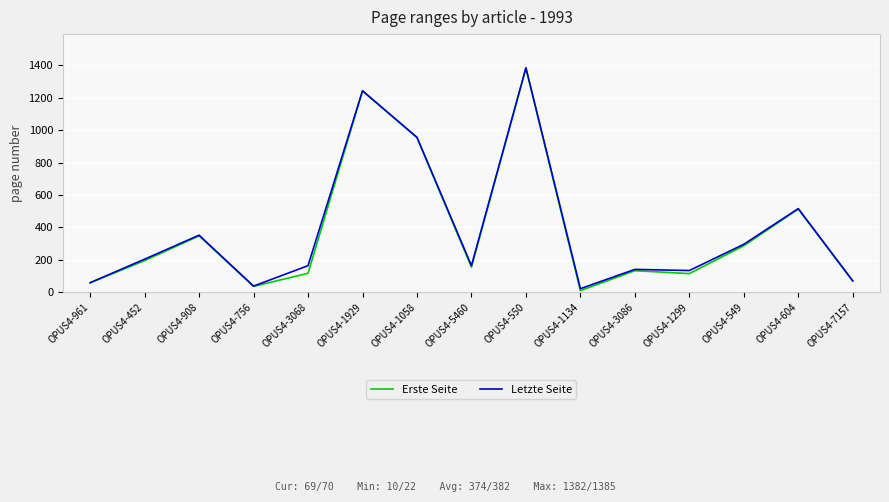

Between OPUS4-452 and OPUS4-756, which series saw the biggest shift?

Letzte Seite